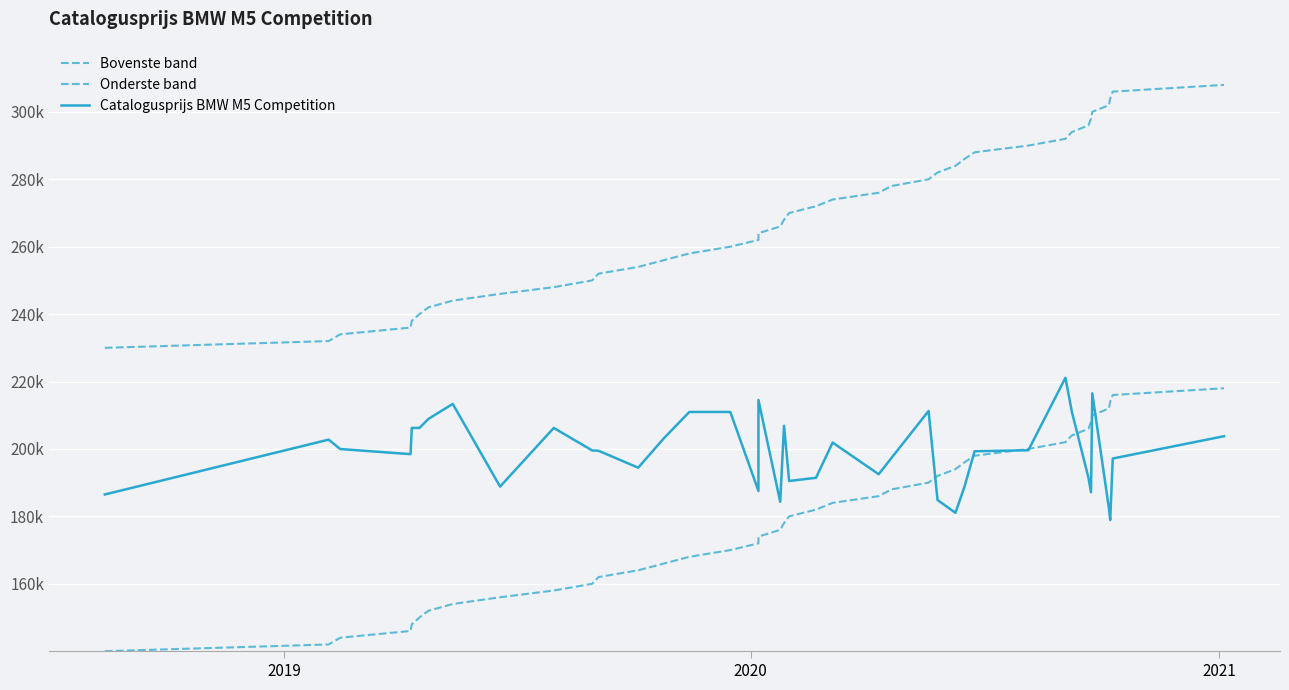

True or false: Bovenste band and Catalogusprijs BMW M5 Competition cross at least once.

False